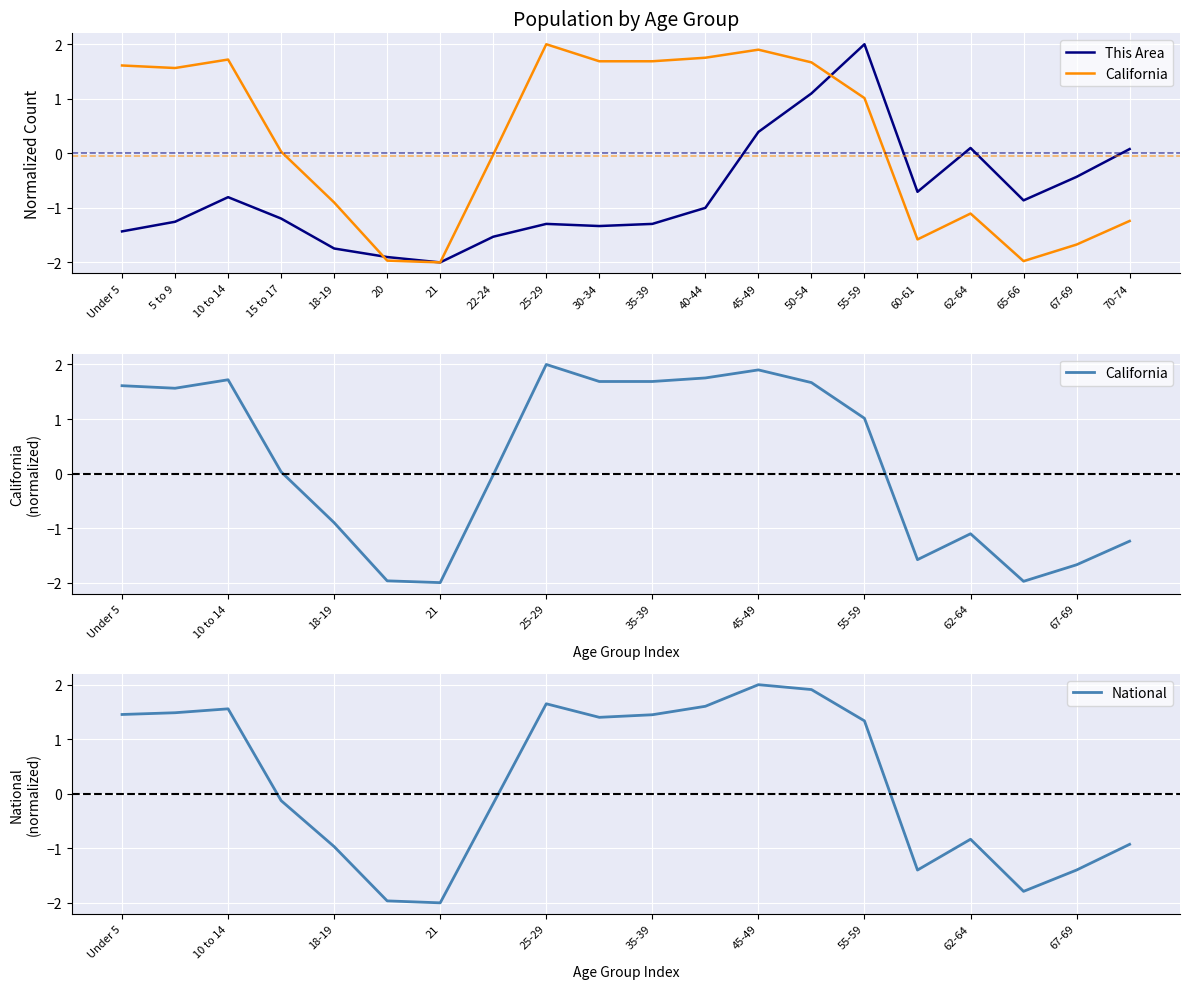

What is the difference between the maximum and minimum values in the California series?

4.0